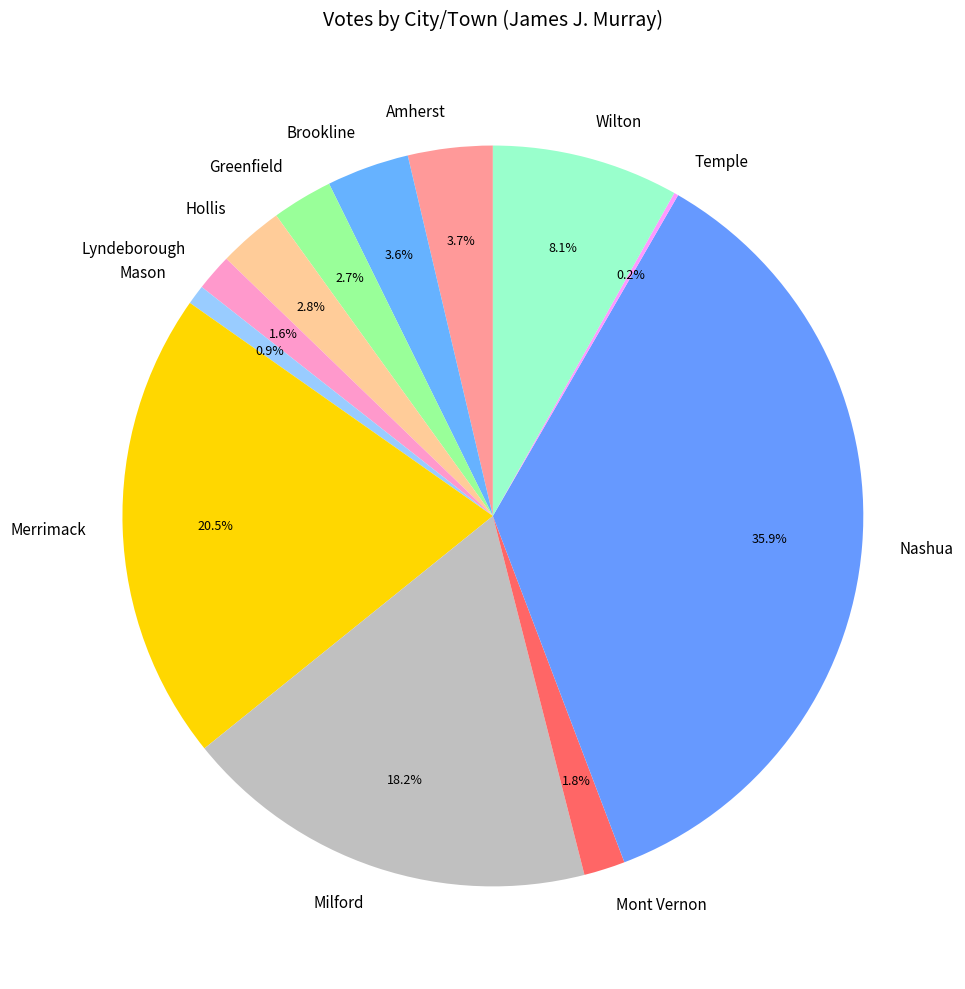

Is Mason the majority of the pie?

No